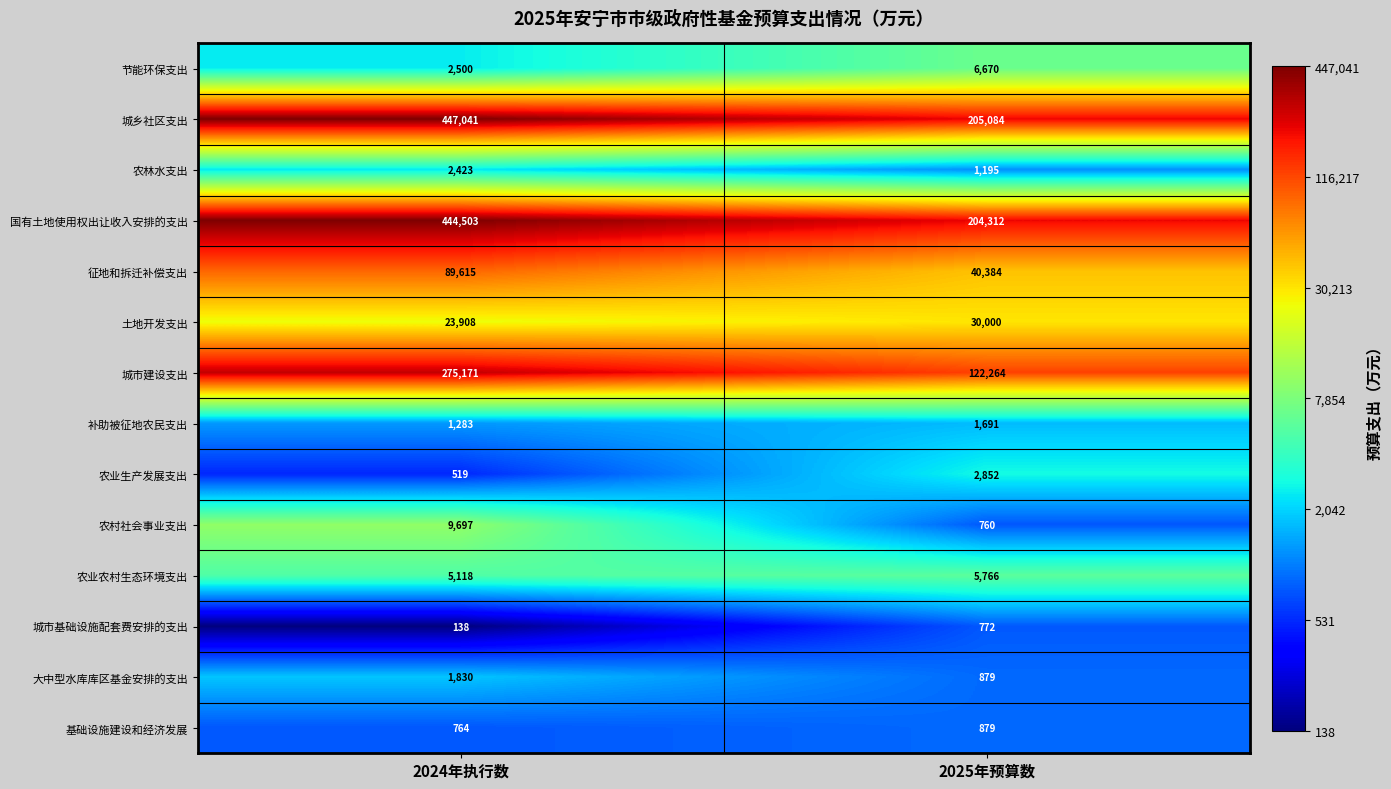

Read the 农业农村生态环境支出 value at 2024年执行数, to the nearest 50.

5100